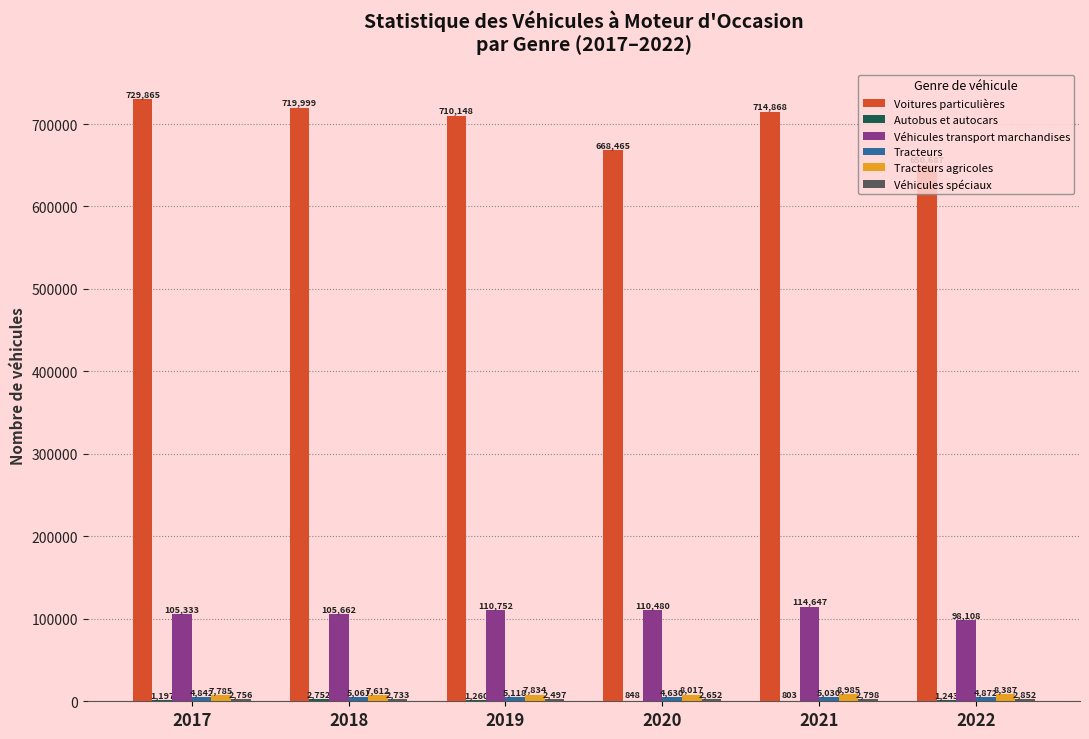

Which label corresponds to the largest value in the chart?

2017